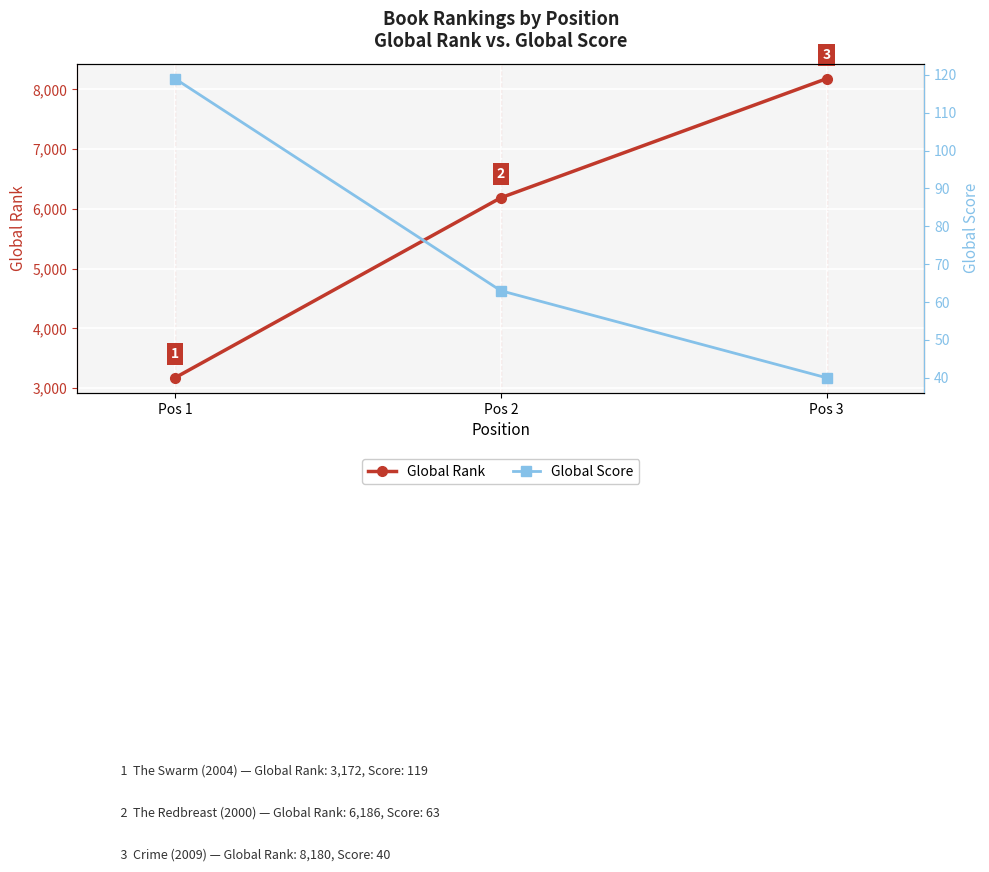

Count the number of data series in this chart.

2